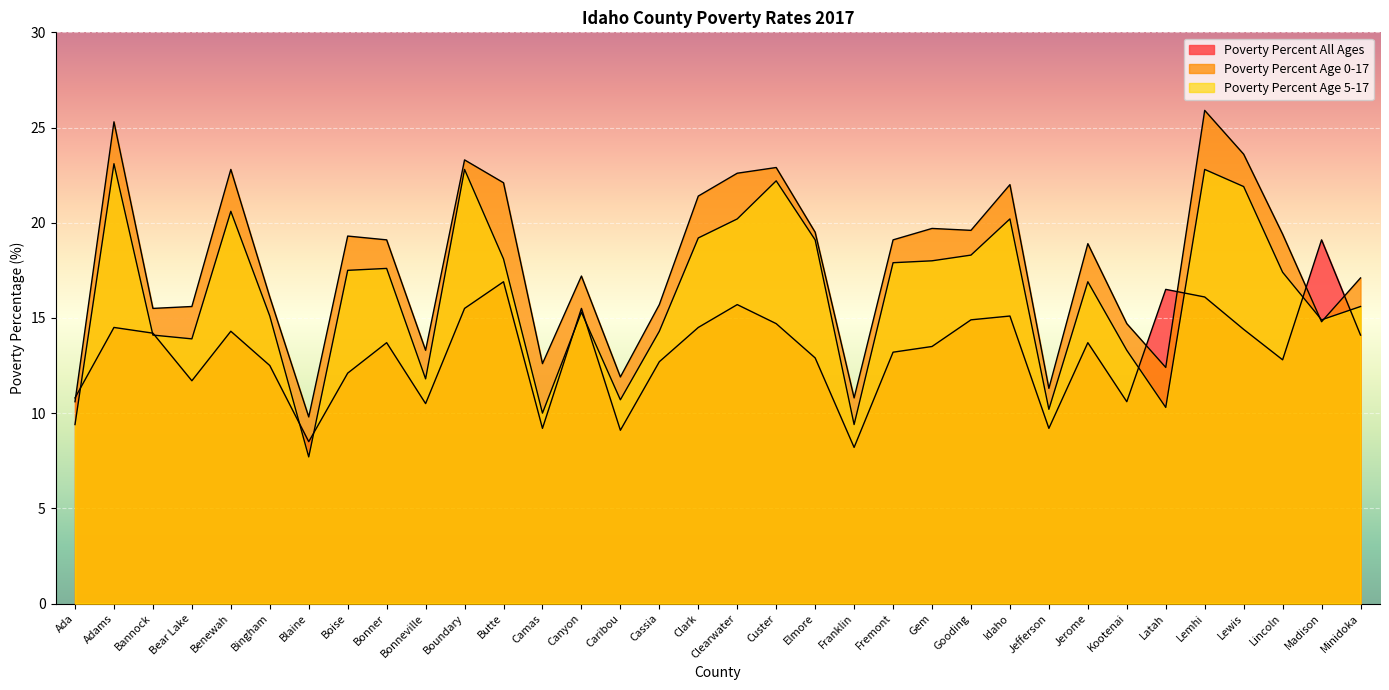

At how many categories does at least one series exceed 24?

2